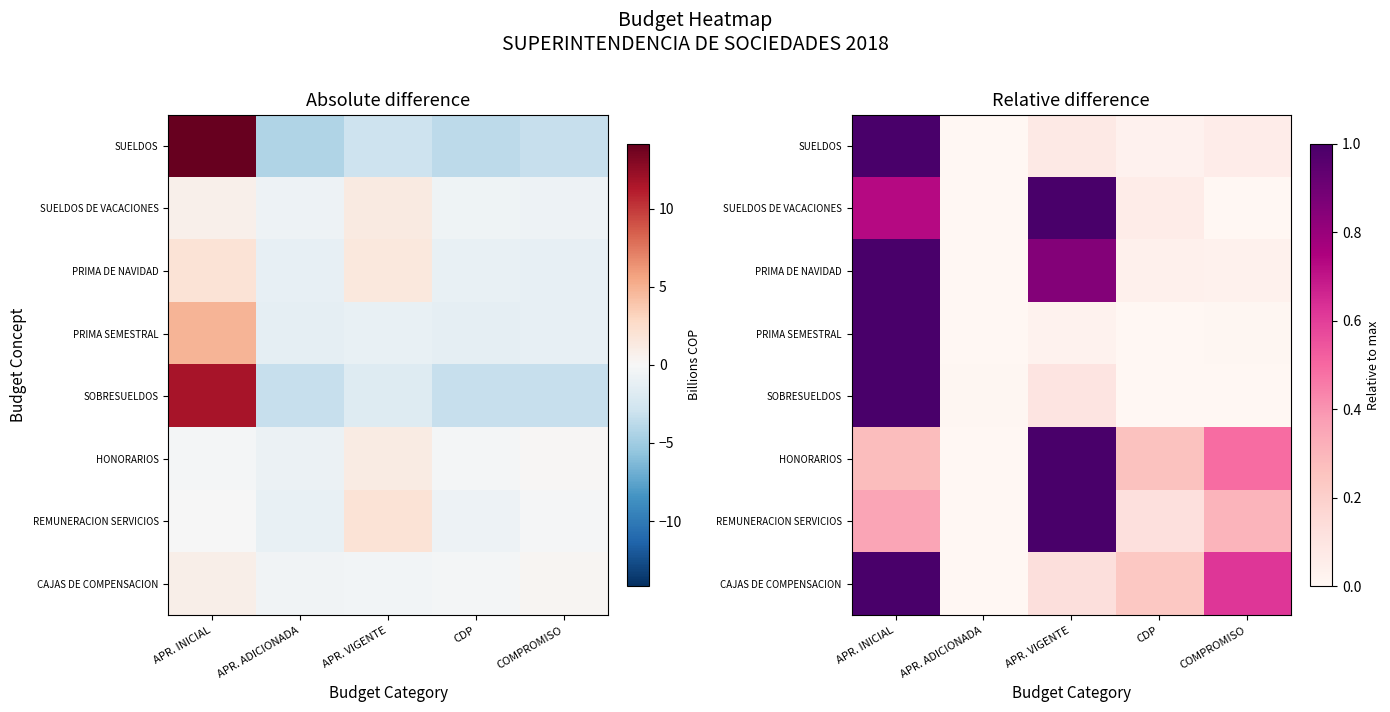

Between COMPROMISO and APR. VIGENTE, which is larger?

APR. VIGENTE